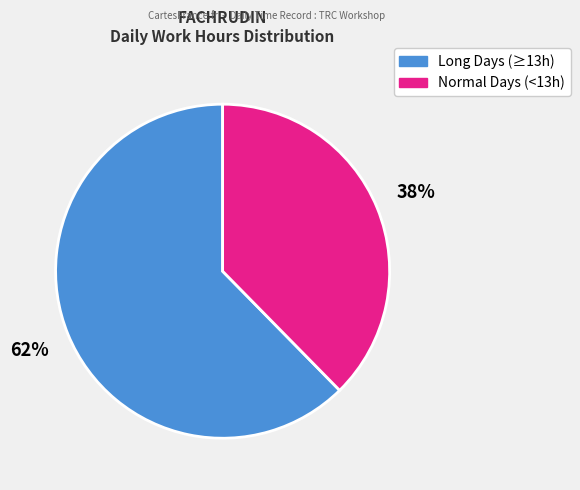

Is there any slice that represents more than half of the pie?

Yes